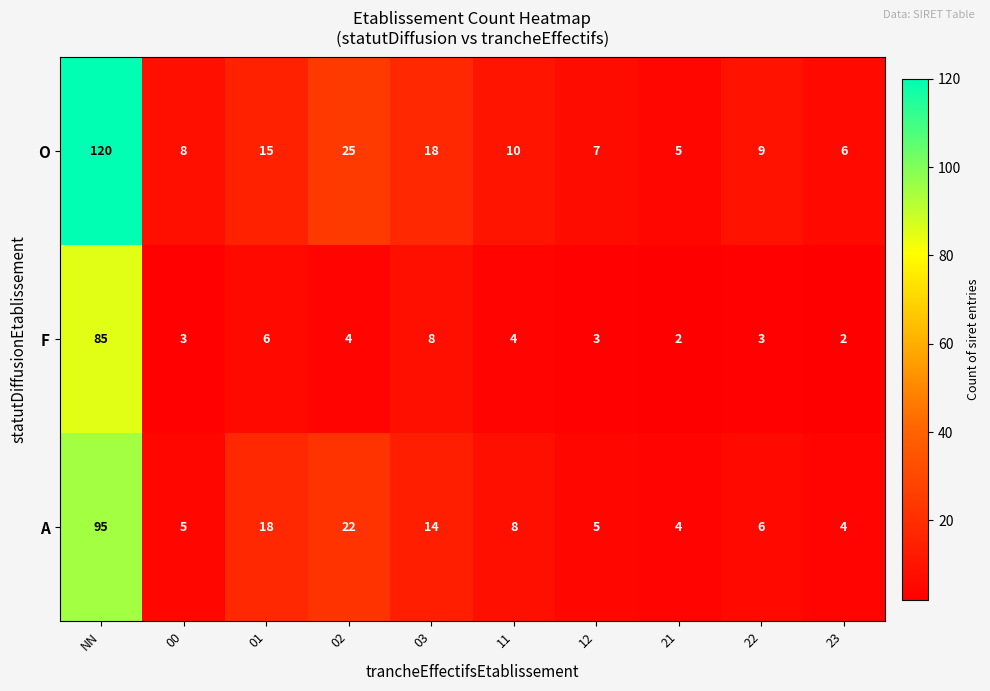

Count the number of categories in the chart.

10